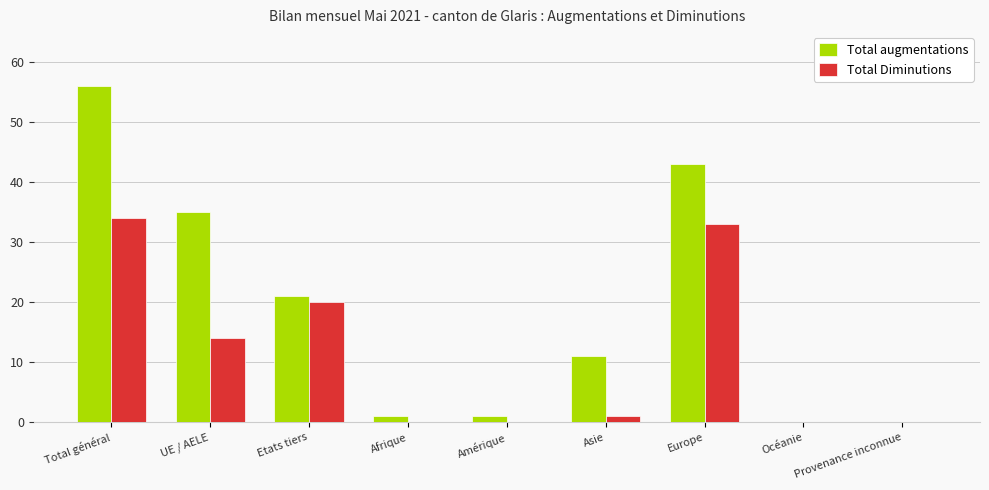

What is the total value across all series at UE / AELE?

49